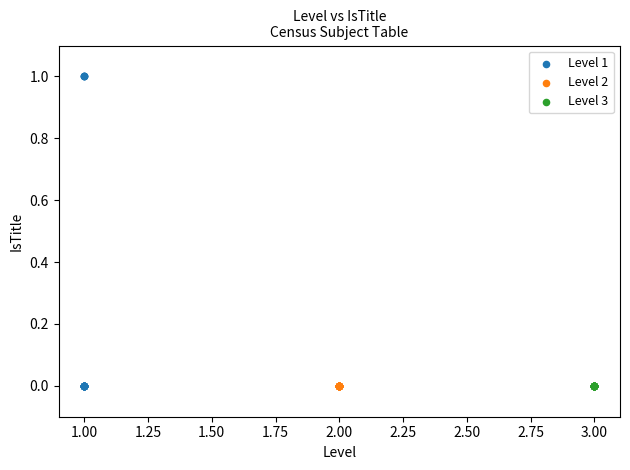

Which series contains the highest Y value?

Level 1